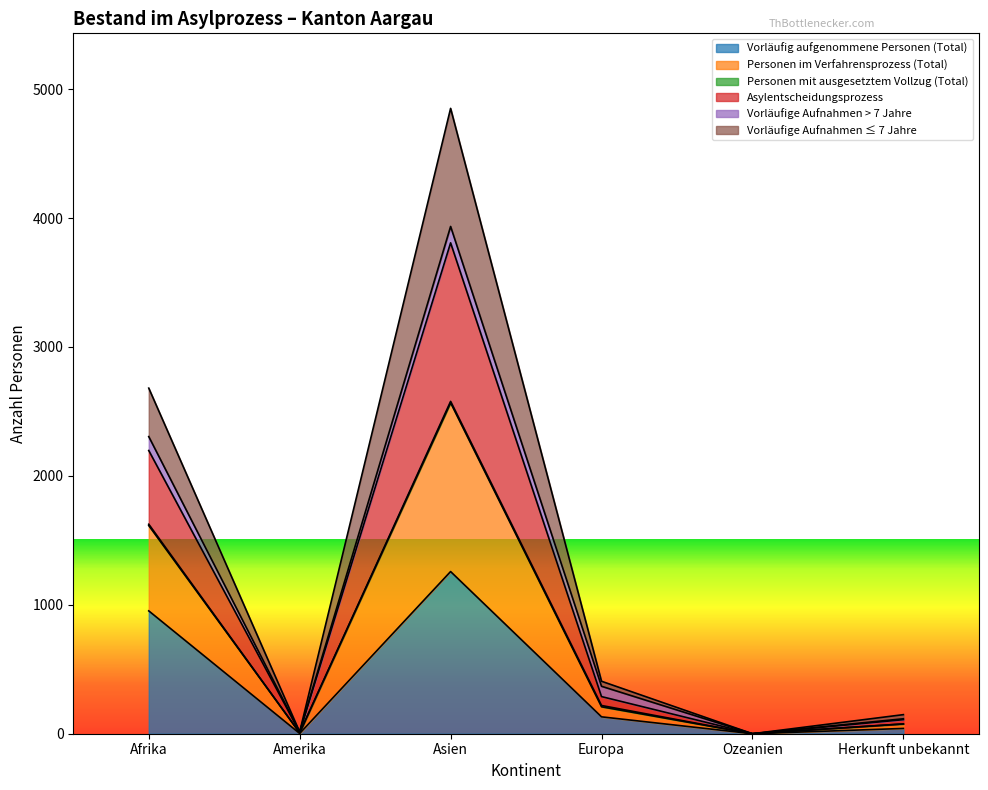

In Vorläufige Aufnahmen ≤ 7 Jahre, how many points are higher than both neighbors (excluding endpoints)?

1